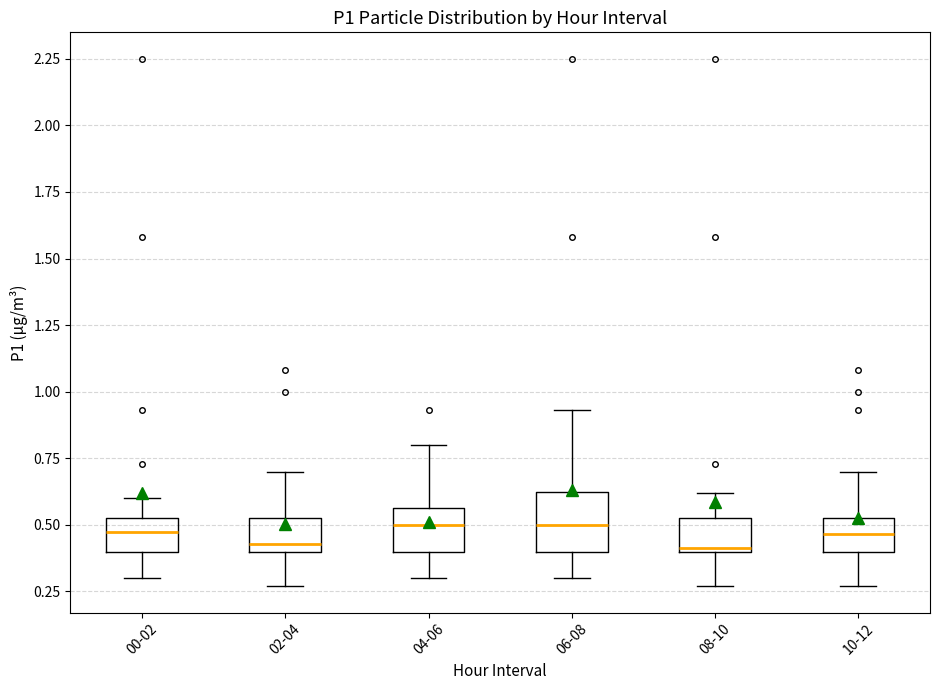

Reading left to right, transcribe this box plot: for each box, give where its median line is, the range the box spans, and where its two whiskers end, as read against the y-axis. The values are not printed on the chart, so give them approximately, as read against the axis.

00-02: median 0.50, box 0.40 to 0.55, whiskers 0.30 to 0.60
02-04: median 0.45, box 0.40 to 0.55, whiskers 0.25 to 0.70
04-06: median 0.50, box 0.40 to 0.55, whiskers 0.30 to 0.80
06-08: median 0.50, box 0.40 to 0.65, whiskers 0.30 to 0.95
08-10: median 0.40 (just above the box's lower edge), box 0.40 to 0.55, whiskers 0.25 to 0.60
10-12: median 0.45, box 0.40 to 0.55, whiskers 0.25 to 0.70